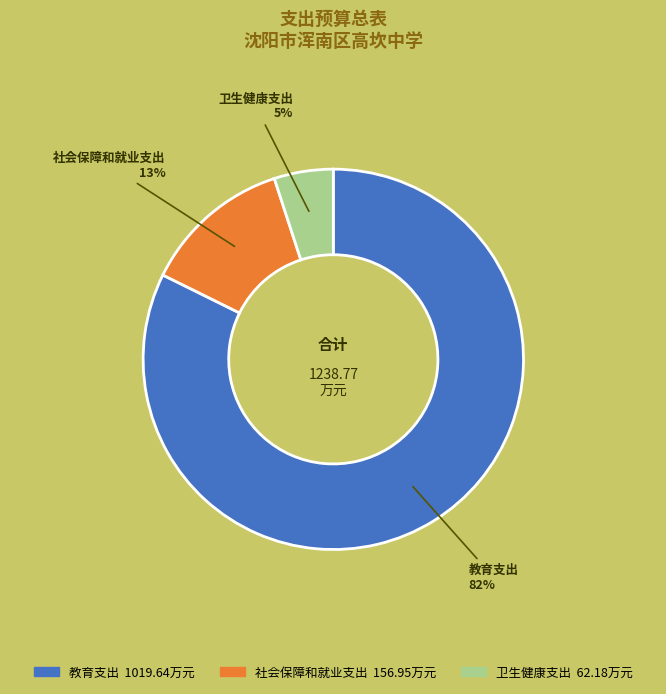

The 社会保障和就业支出 slice represents 13% of the pie. True or false?

True